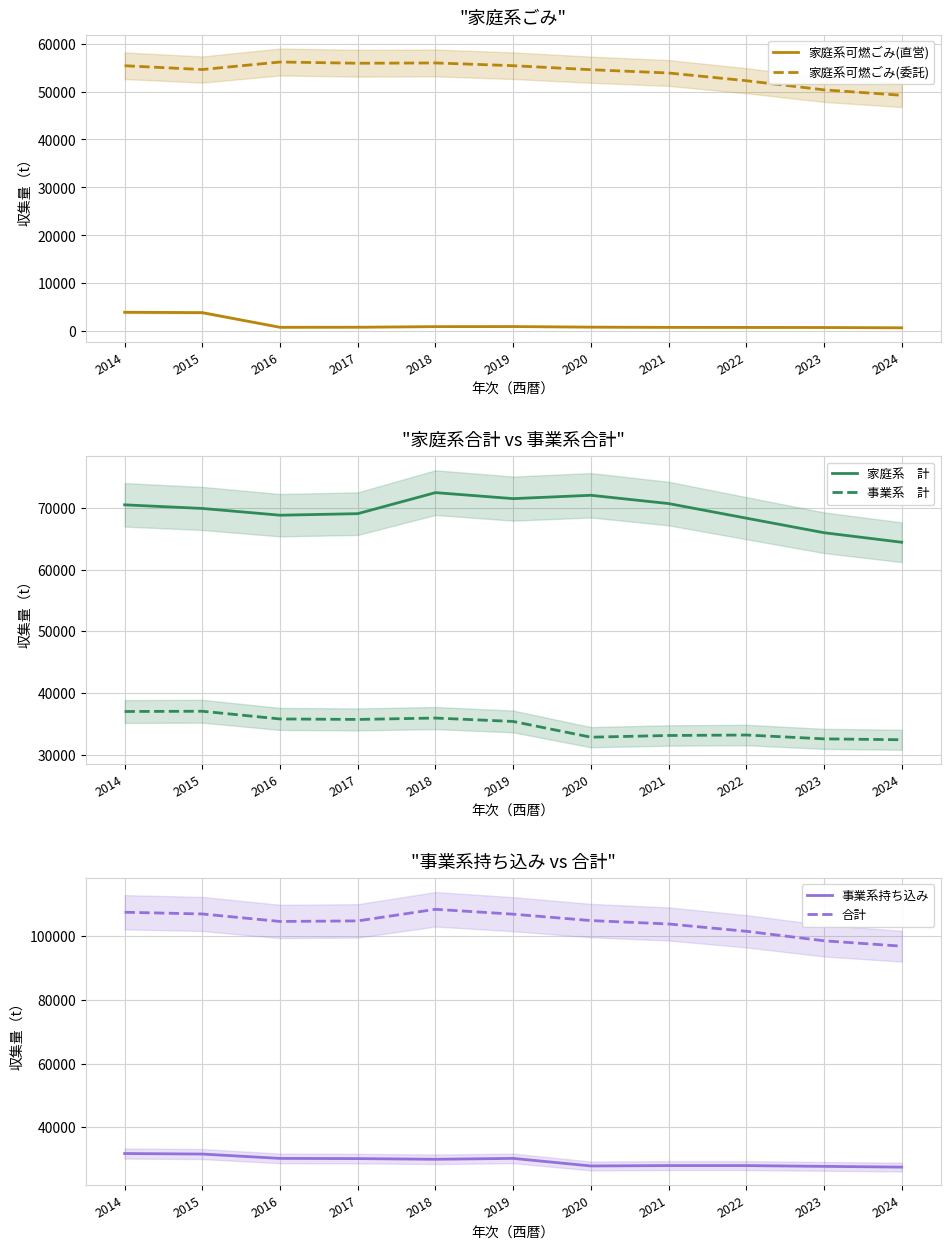

True or false: 事業系持ち込み and 合計 intersect in this chart.

False